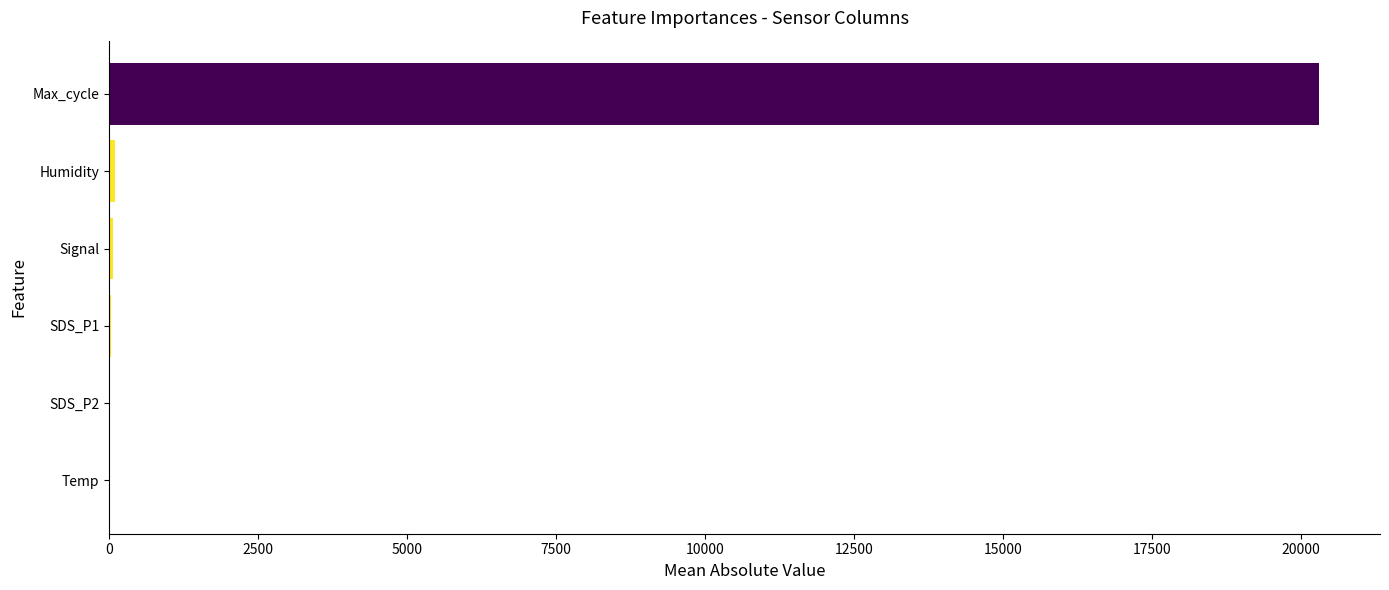

What is the sum of all values?

20517.5